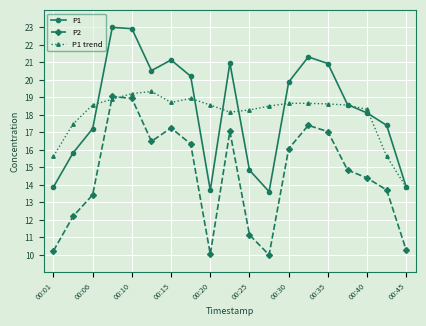

True or false: P1 trend has more than 1 points higher than both neighbors.

True